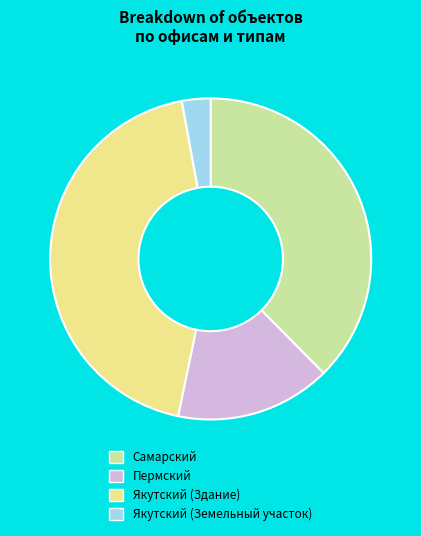

Approximately how many times larger is the value at Самарский compared to Якутский (Здание)?

0.9